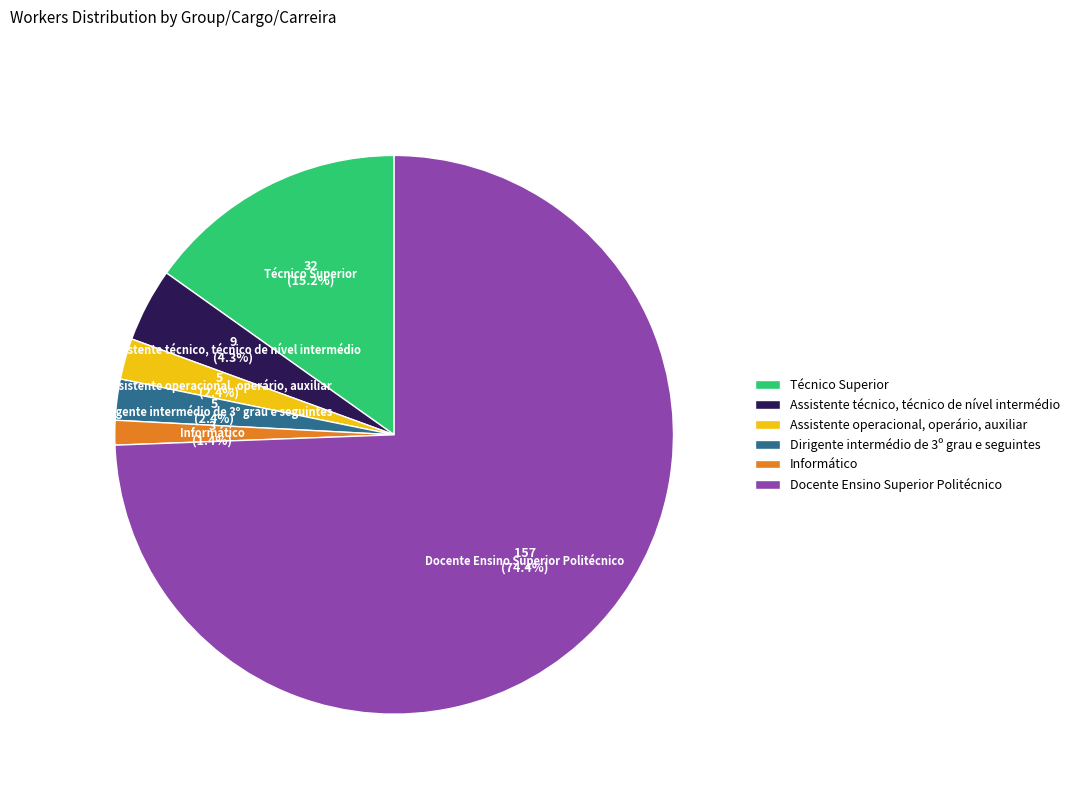

To the nearest percent, what is the difference between the largest and smallest slice percentages?

73%